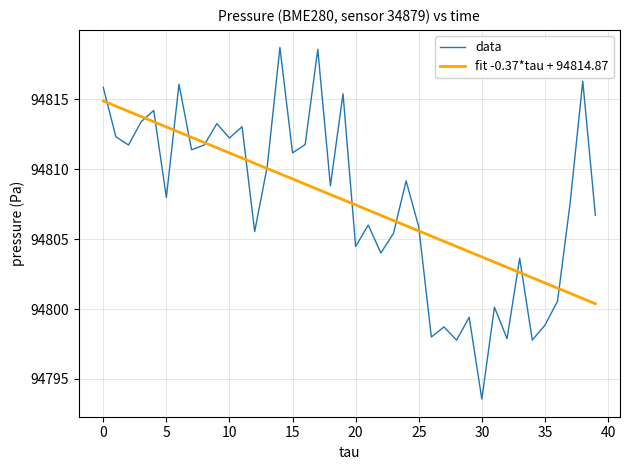

Which series has the largest range (max minus min)?

data